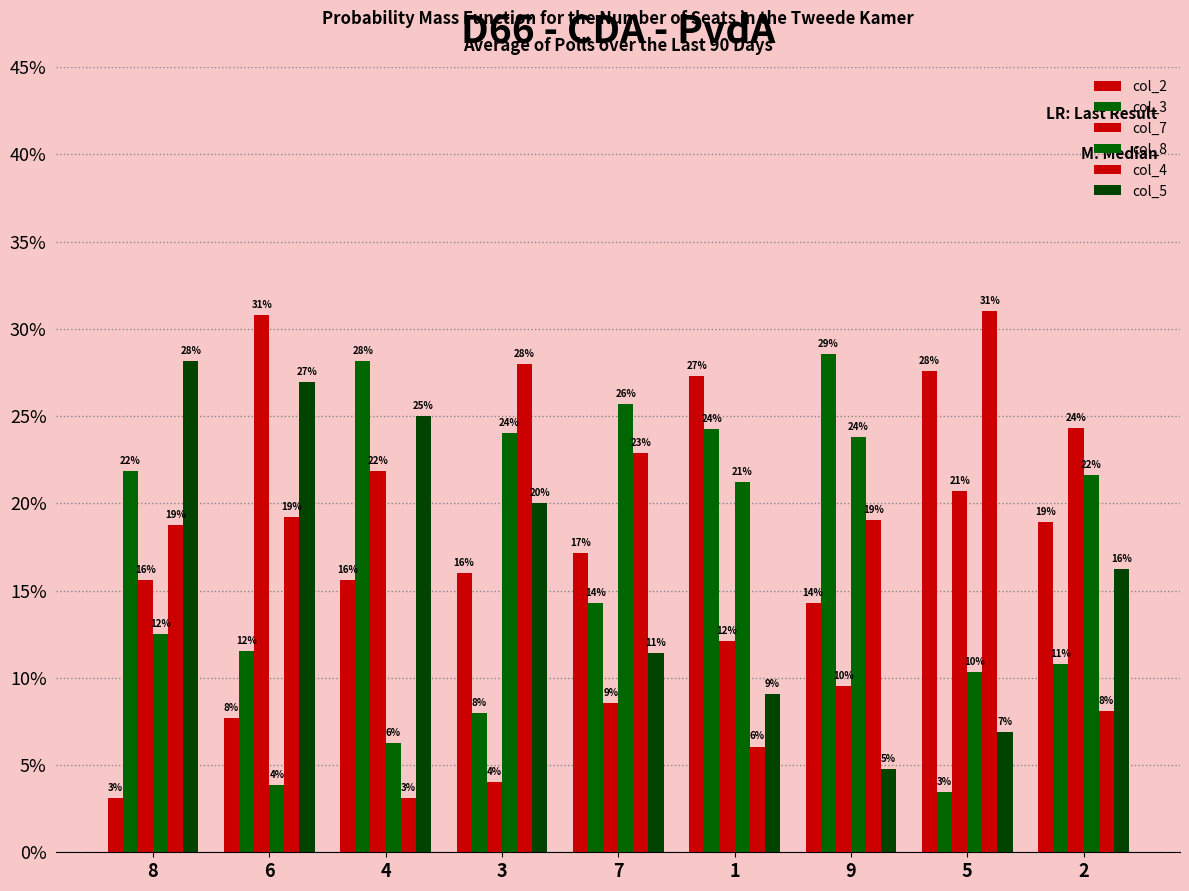

Rank the categories by col_4 value from lowest to highest.

4, 1, 2, 8, 9, 6, 7, 3, 5